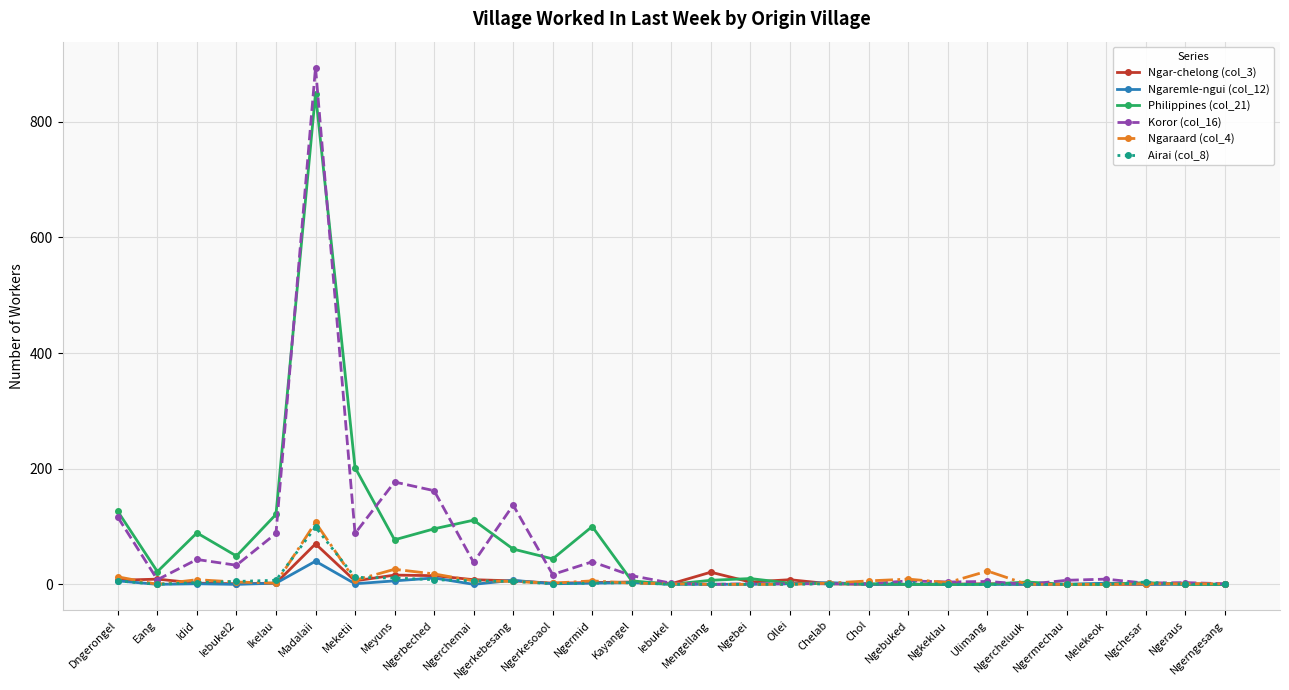

True or false: Ngaraard (col_4) has more than 0 interior local peaks.

True